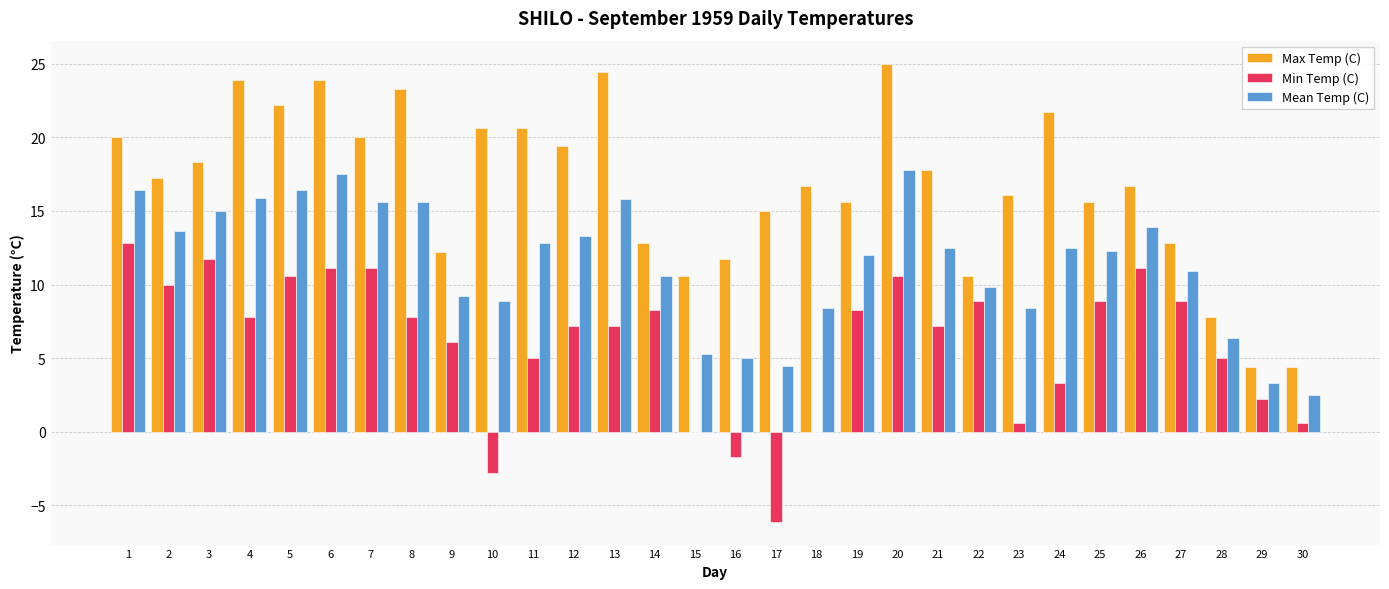

What value does the Min Temp (C) series have at 28?

5.0